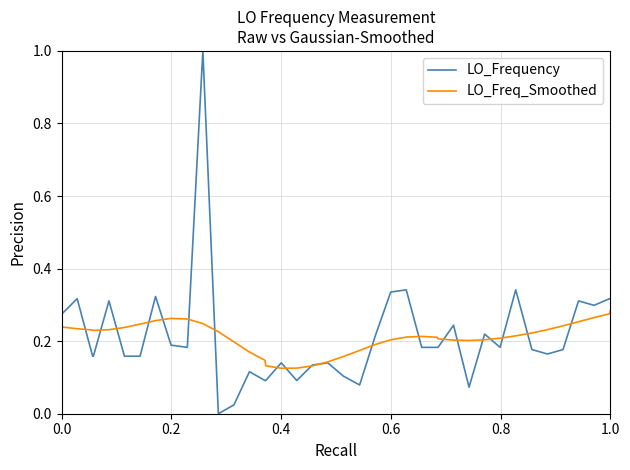

Which series has the largest range (max minus min)?

LO_Frequency